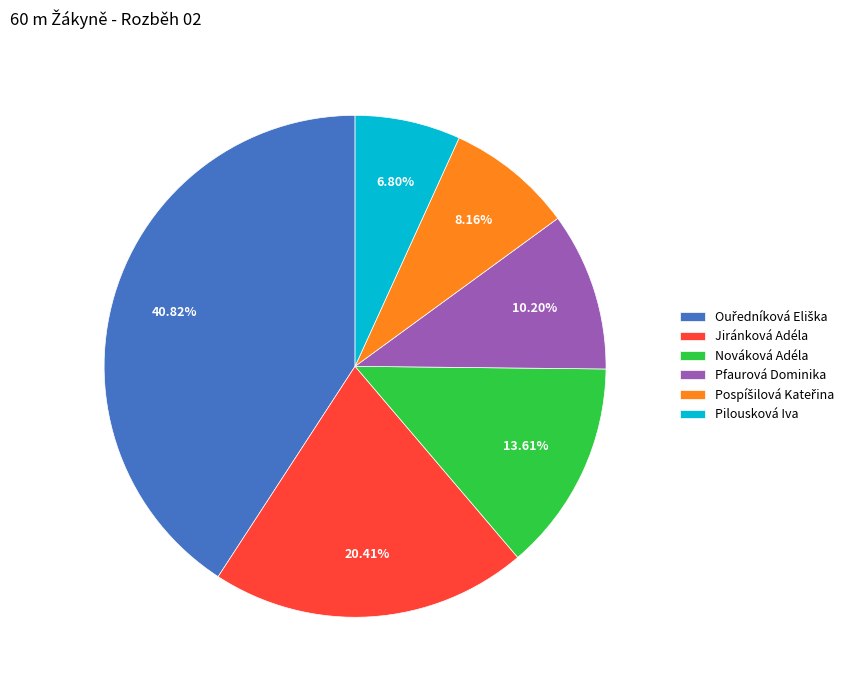

Approximately how many times larger is the value at Jiránková Adéla compared to Pfaurová Dominika?

2.0